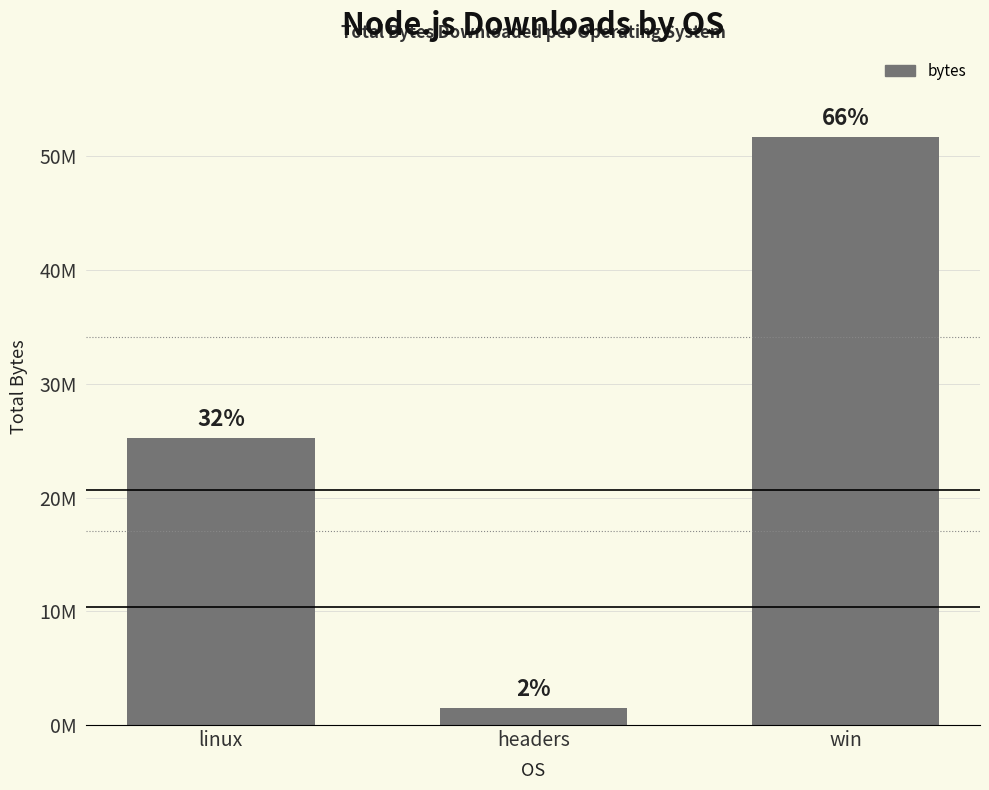

Are the bars horizontal?

No